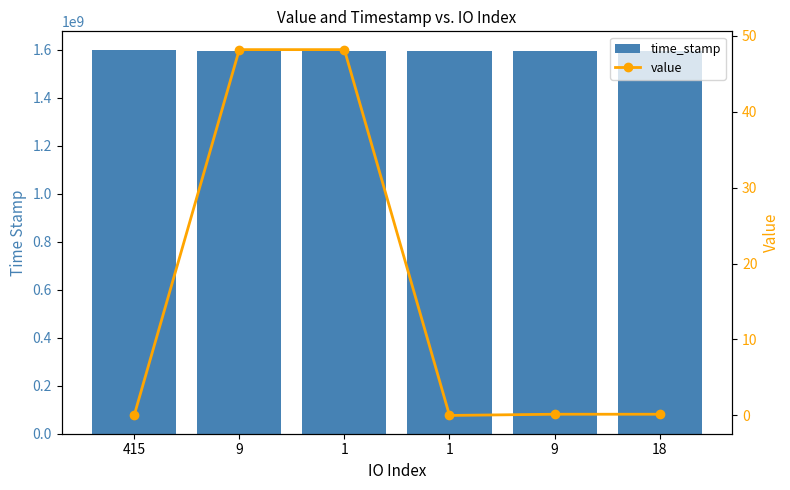

How many values in the time_stamp series exceed 1593990282?

2